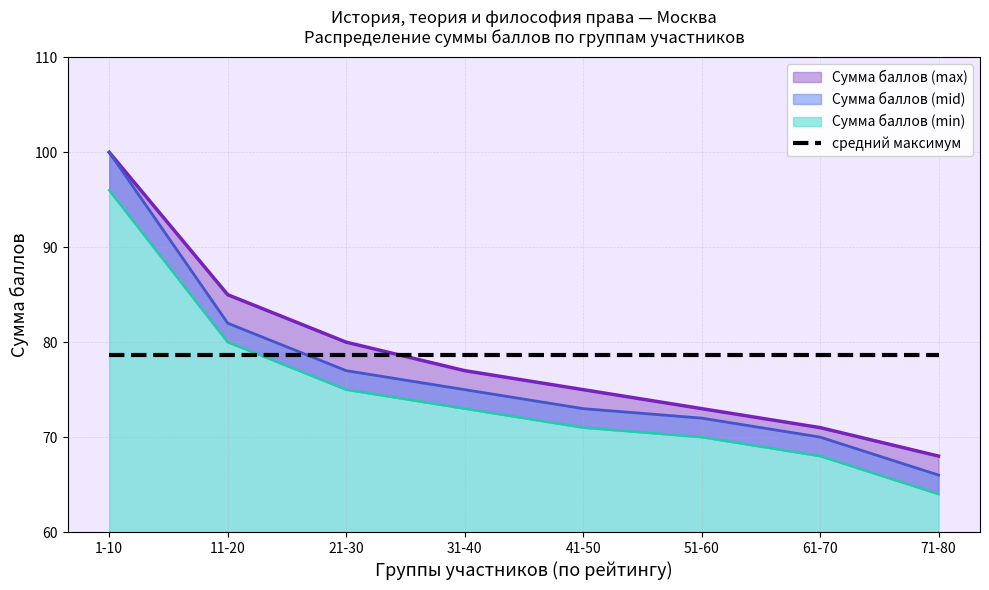

The Сумма баллов (mid) series shows 100 at 1-10. True or false?

True